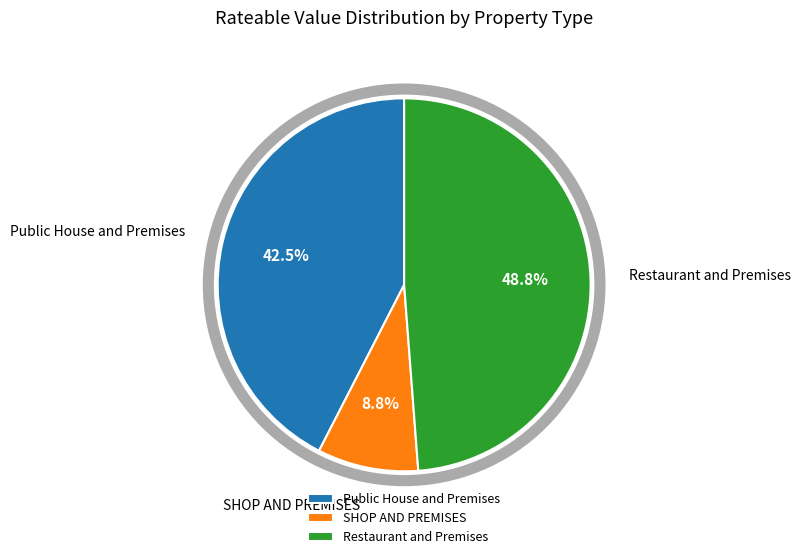

Which has a higher value, Public House and Premises or SHOP AND PREMISES?

Public House and Premises